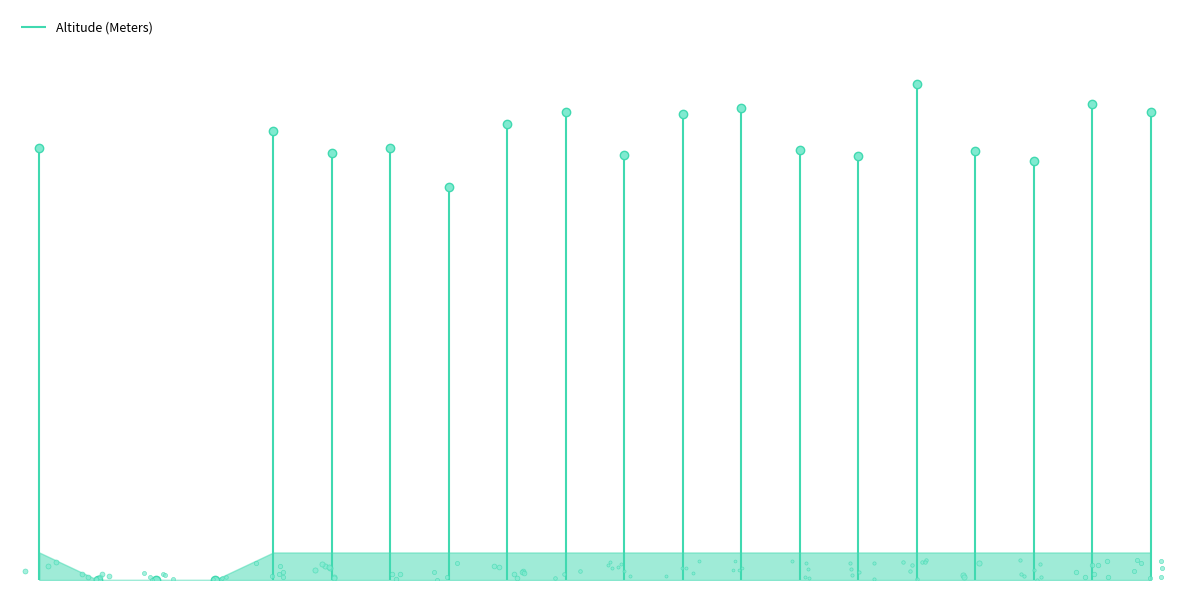

Between Peaks 10 and Blackman Peak, which is larger?

Blackman Peak